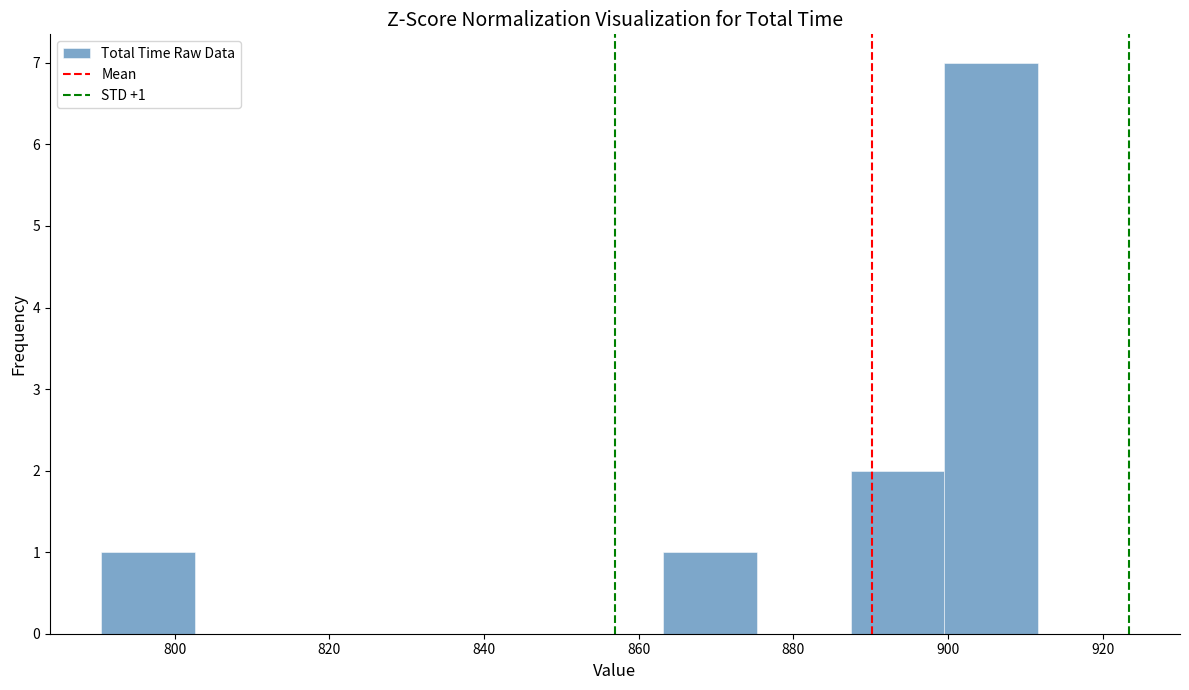

Over which range of the x-axis is the bar tallest?

900 to 912